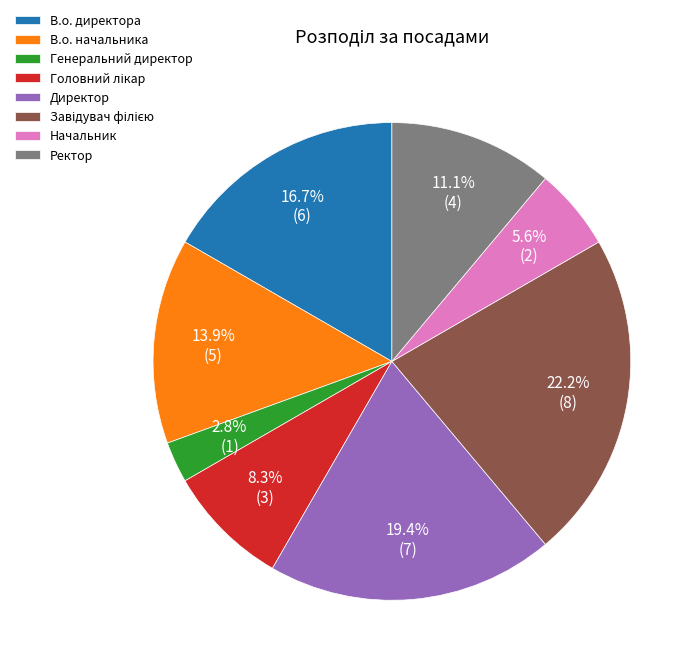

What is the ratio of the value at Ректор to the value at Директор?

0.6